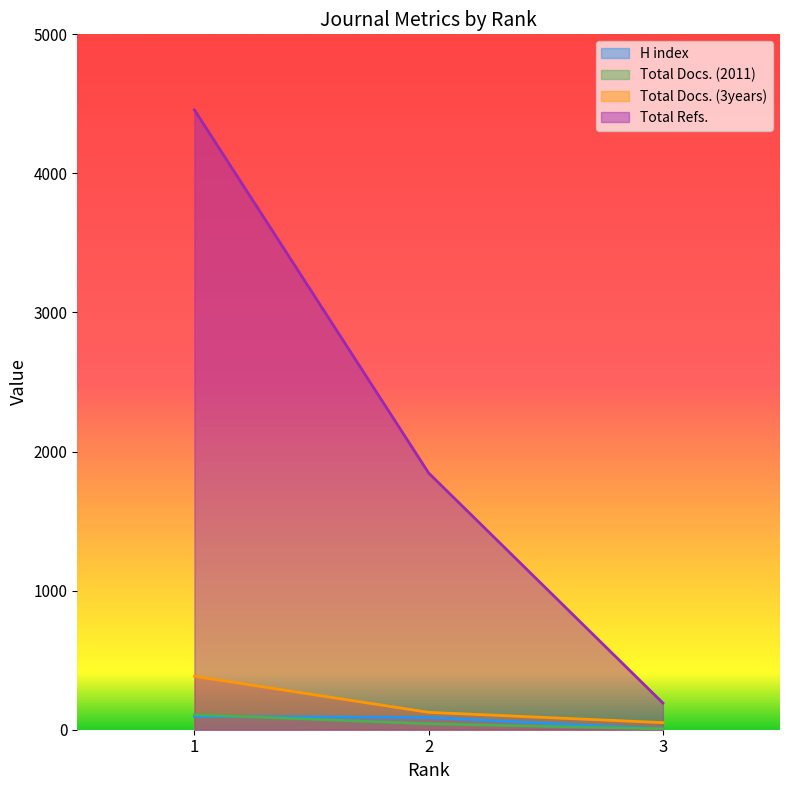

Reading right to left, what are all the values shown in this chart?

H index: 3=6	2=88	1=95
Total Docs. (2011): 3=6	2=43	1=108
Total Docs. (3years): 3=51	2=125	1=384
Total Refs.: 3=192	2=1846	1=4457